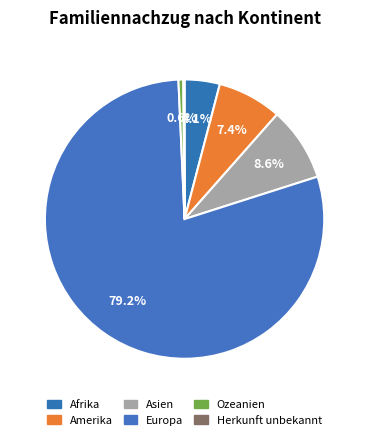

The Herkunft unbekannt slice represents 1% of the pie. True or false?

False